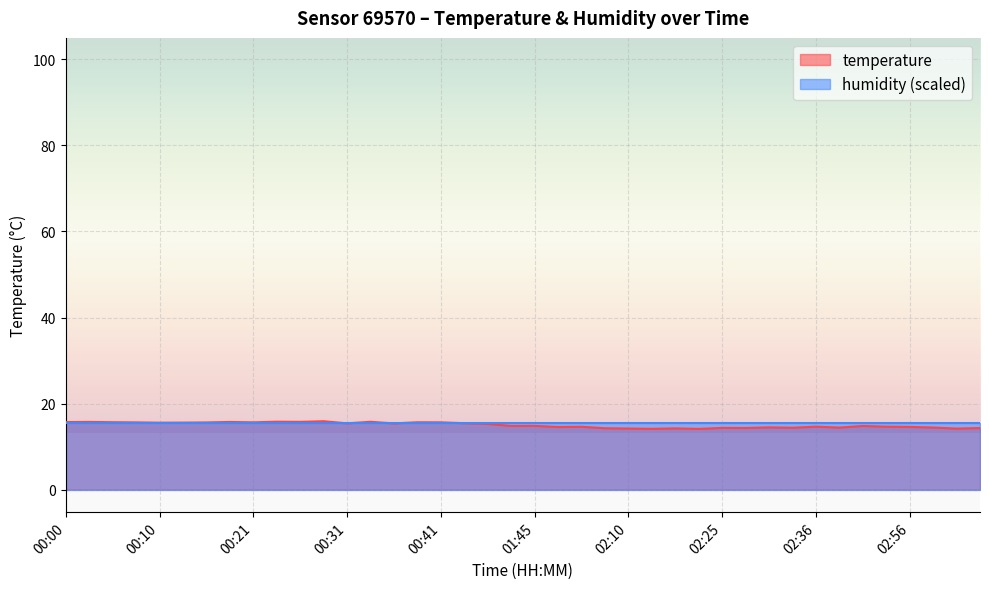

Approximately how many times larger is the value at 02:10 compared to 02:16?

1.0